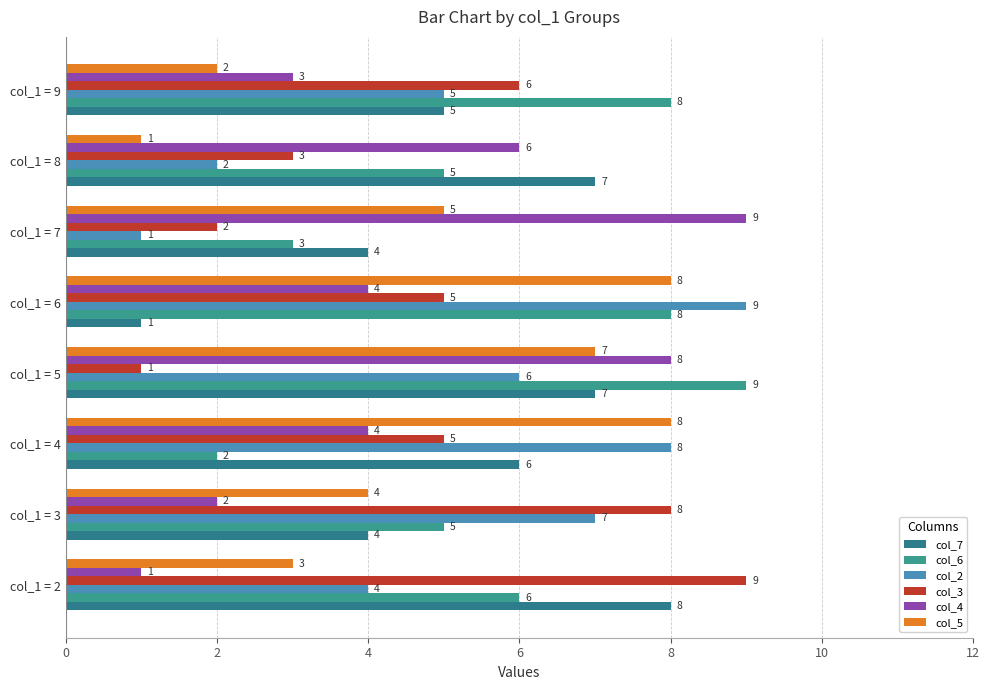

Count the number of data series in this chart.

6